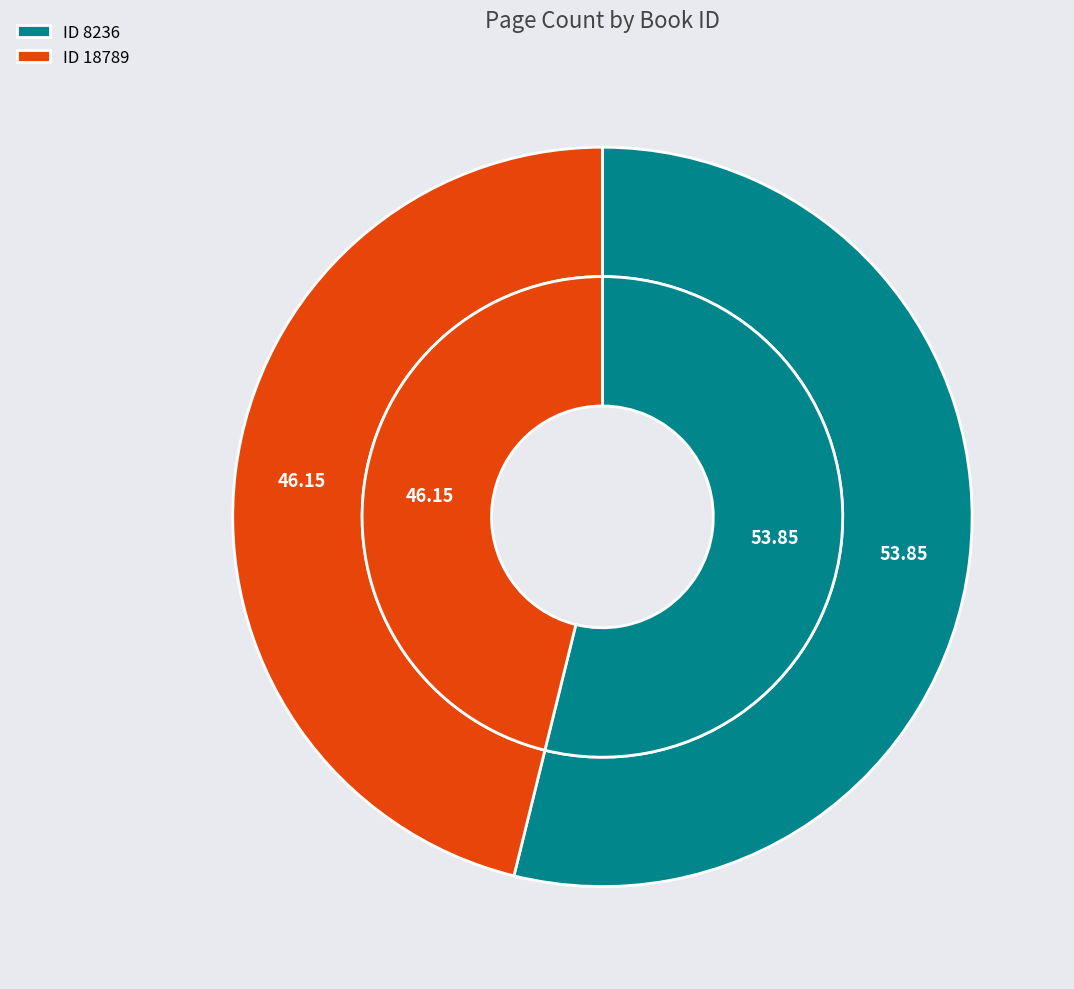

Is there a majority slice in this chart?

Yes